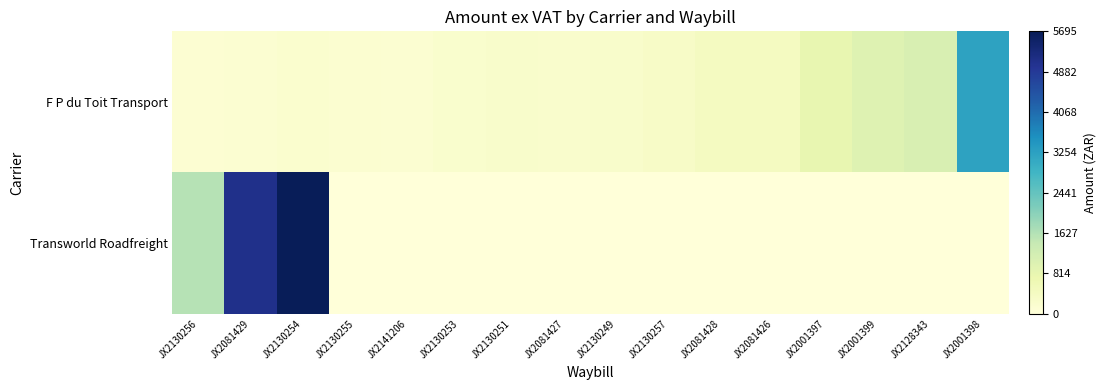

At how many categories does at least one series exceed 3952?

2